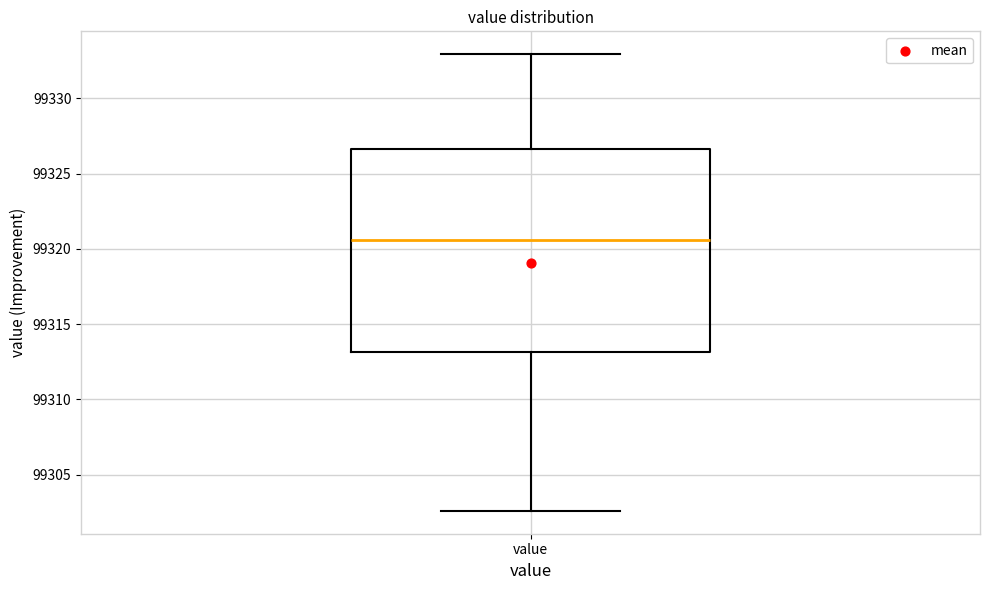

Read this box plot against the y-axis: the position of the median line, the range covered by the box, and the ends of both whiskers. The values are not printed on the chart, so give them approximately, as read against the axis.

median 99320.5, box 99313.0 to 99326.5, whiskers 99302.5 to 99333.0